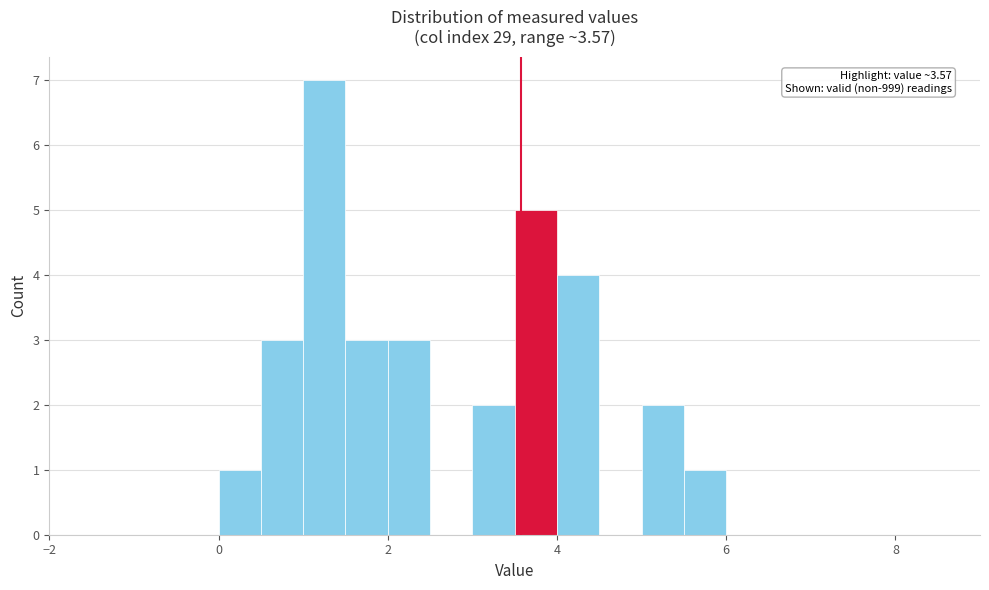

Around what value on the x-axis is the tallest bar? Give the approximate position of its centre, as read against the axis.

1.2